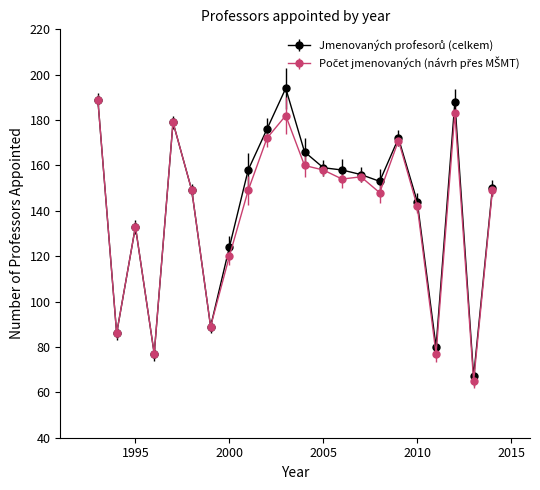

What is the greatest value displayed?

194